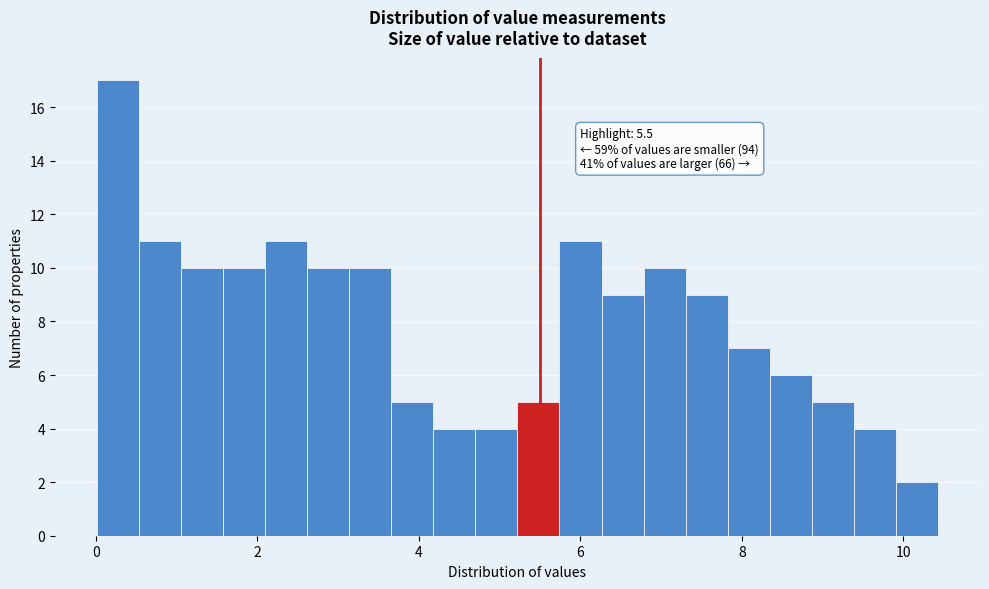

Around what value on the x-axis is the tallest bar? Give the approximate position of its centre, as read against the axis.

0.2